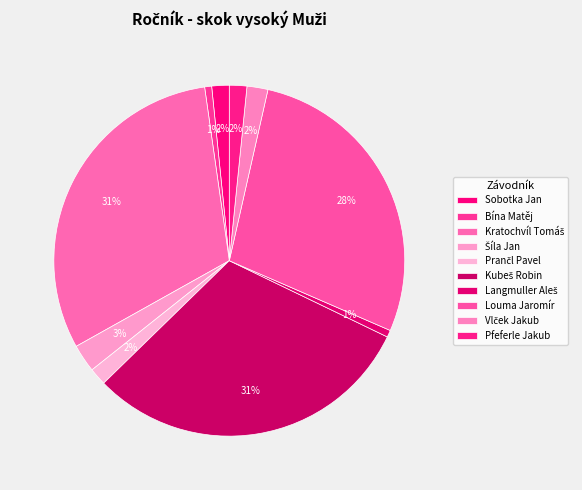

How many segments does this pie chart have?

10